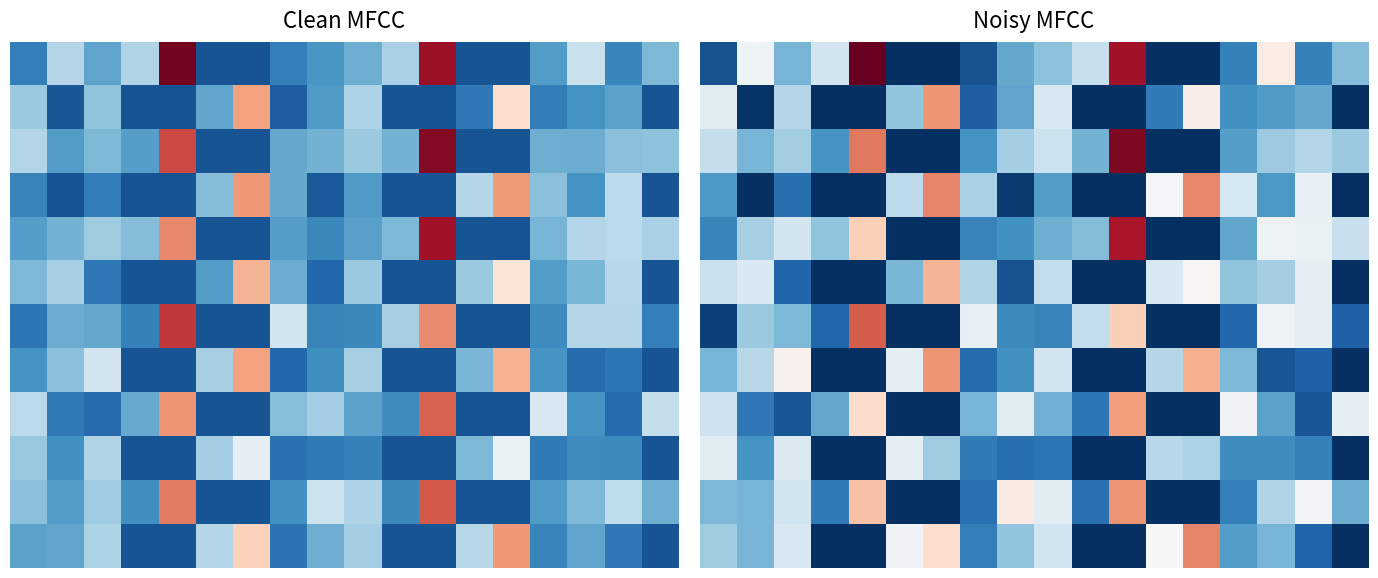

Count the number of categories in the chart.

18